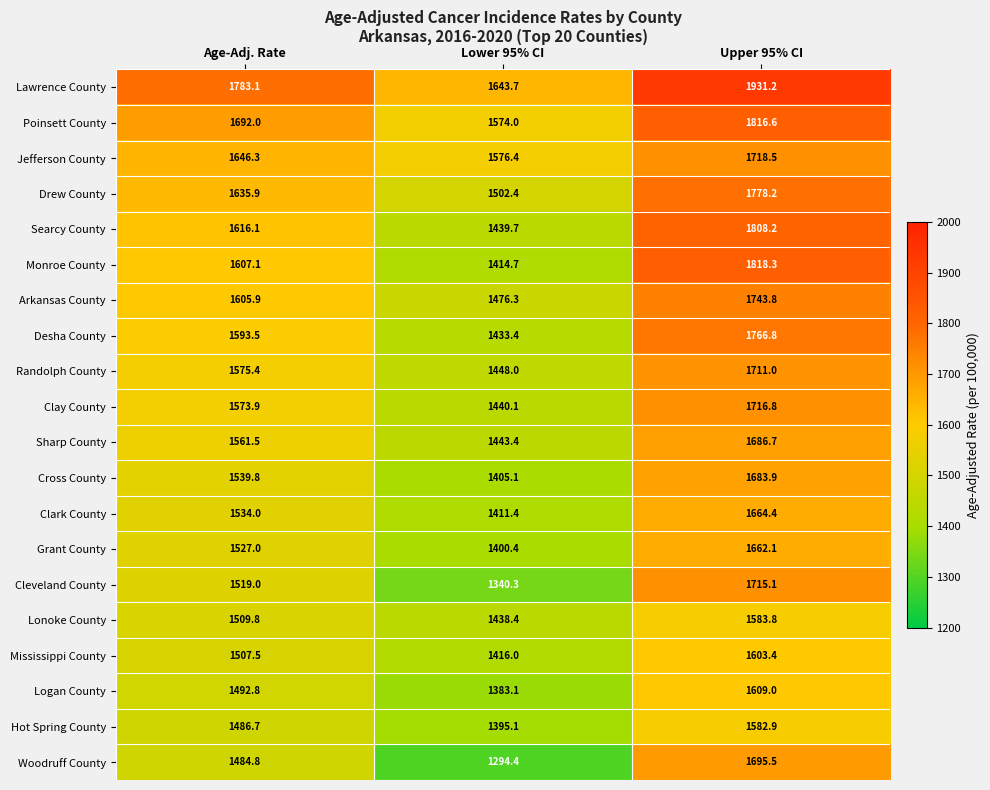

At Upper 95% CI, list the series in order from largest to smallest.

Lawrence County, Monroe County, Poinsett County, Searcy County, Drew County, Desha County, Arkansas County, Jefferson County, Clay County, Cleveland County, Randolph County, Woodruff County, Sharp County, Cross County, Clark County, Grant County, Logan County, Mississippi County, Lonoke County, Hot Spring County